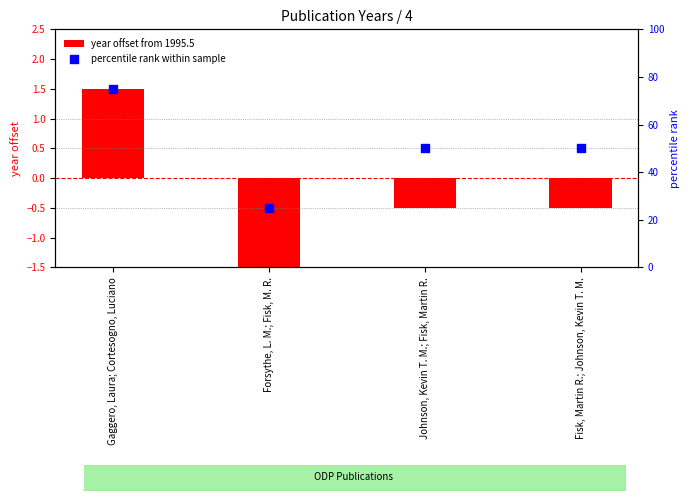

At which category is the sum across all series the highest?

Gaggero, Laura; Cortesogno, Luciano